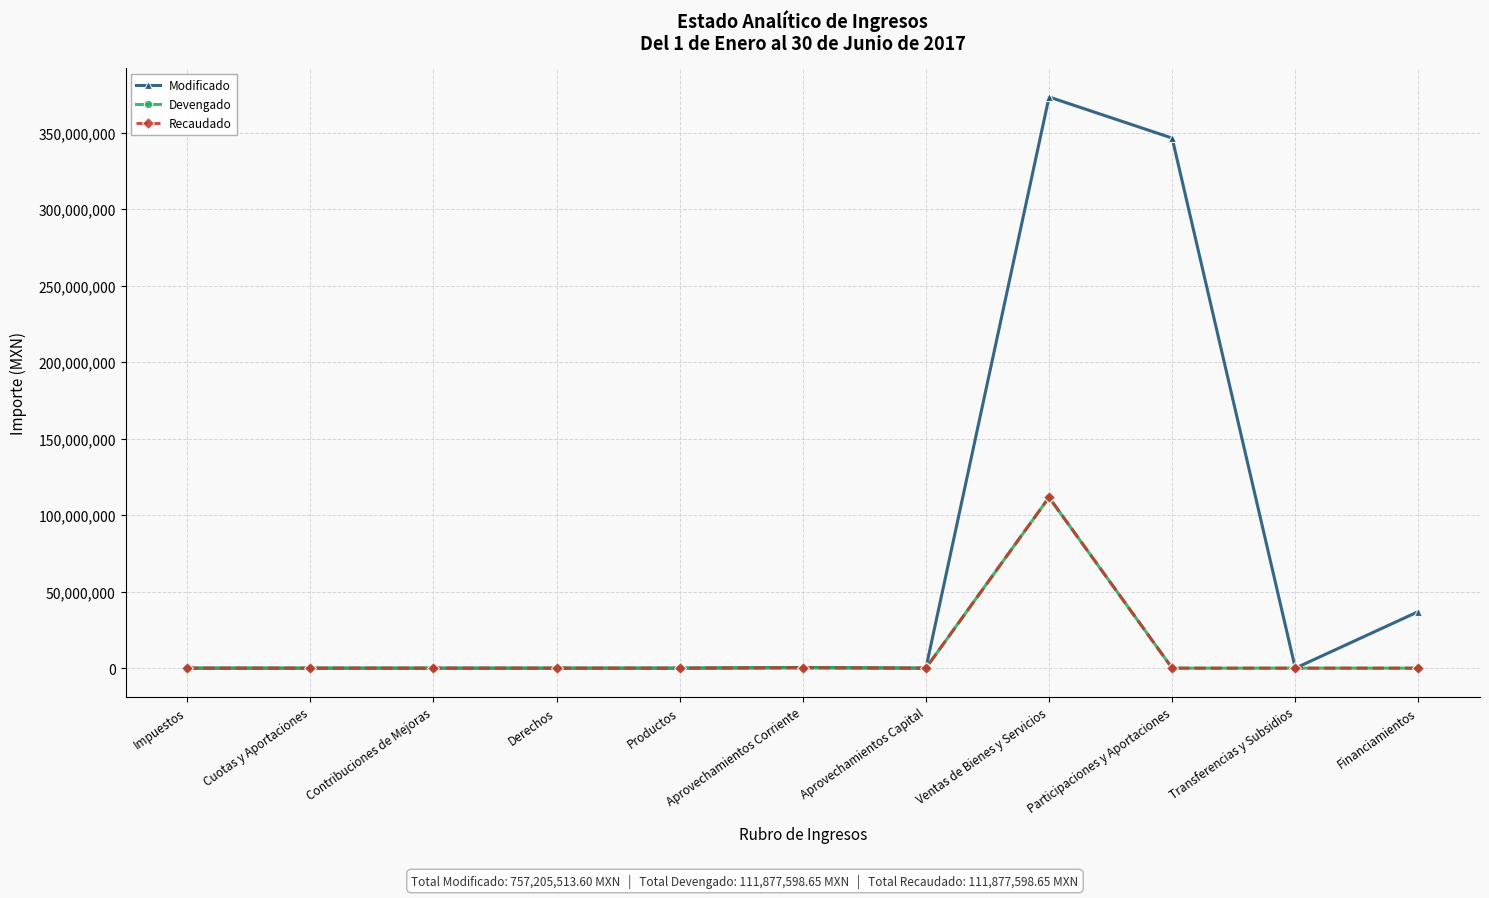

Reading left to right, list all the values displayed in this chart.

Modificado: 0.0	0.0	0.0	0.0	0.0	449992.3	0.0	373318721.8	346436799.5	0.0	37000000.0
Devengado: 0.0	0.0	0.0	0.0	0.0	235484.1	0.0	111642114.5	0.0	0.0	0.0
Recaudado: 0.0	0.0	0.0	0.0	0.0	235484.1	0.0	111642114.5	0.0	0.0	0.0